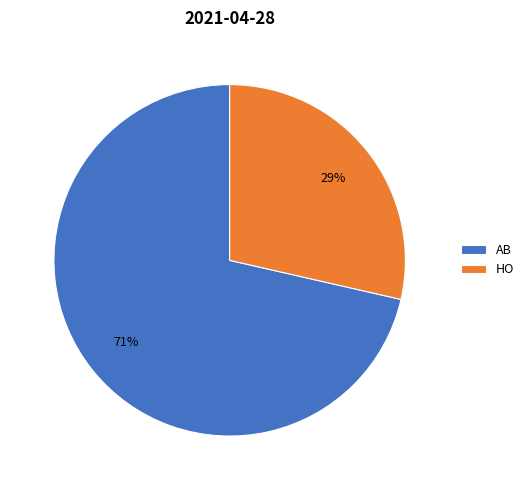

Rank the categories by value from lowest to highest.

HO, AB